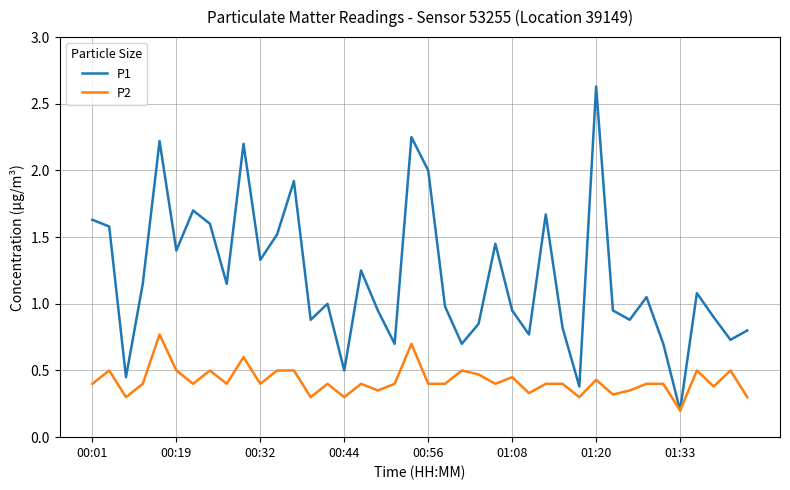

Which series has the largest total across all categories?

P1